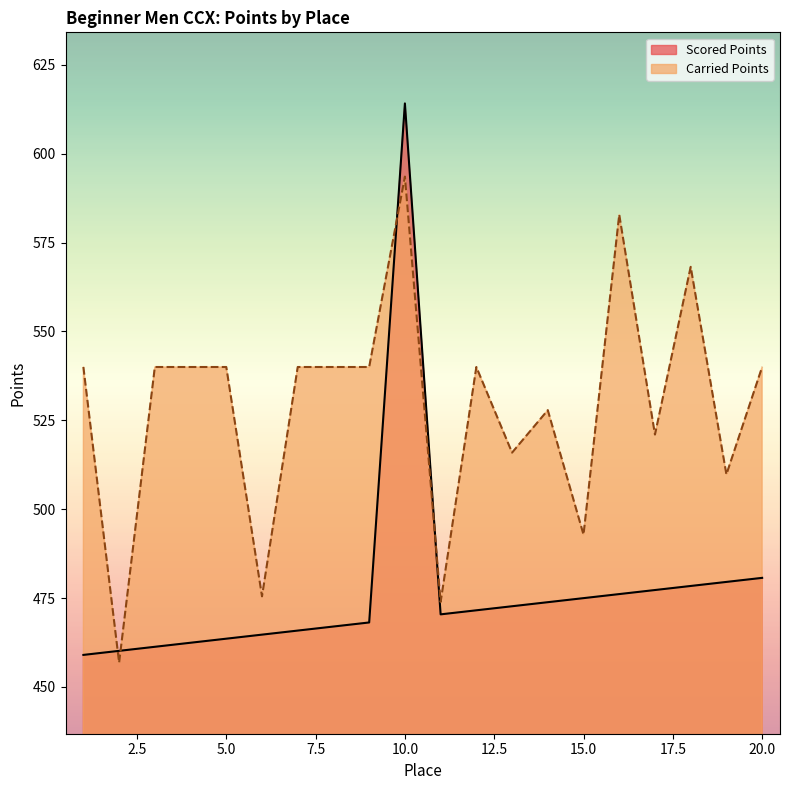

Reading left to right, what are all the values shown in this chart?

Scored Points: 1=459.0	2=460.1	3=461.3	4=462.4	5=463.6	6=464.7	7=465.8	8=467.0	9=468.1	10=614.2	11=470.4	12=471.5	13=472.7	14=473.8	15=475.0	16=476.1	17=477.3	18=478.4	19=479.5	20=480.7
Carried Points: 1=540.0	2=456.8	3=540.0	4=540.0	5=540.0	6=475.5	7=540.0	8=540.0	9=540.0	10=593.6	11=473.9	12=540.0	13=515.9	14=527.9	15=492.8	16=582.9	17=521.0	18=568.2	19=509.8	20=540.0